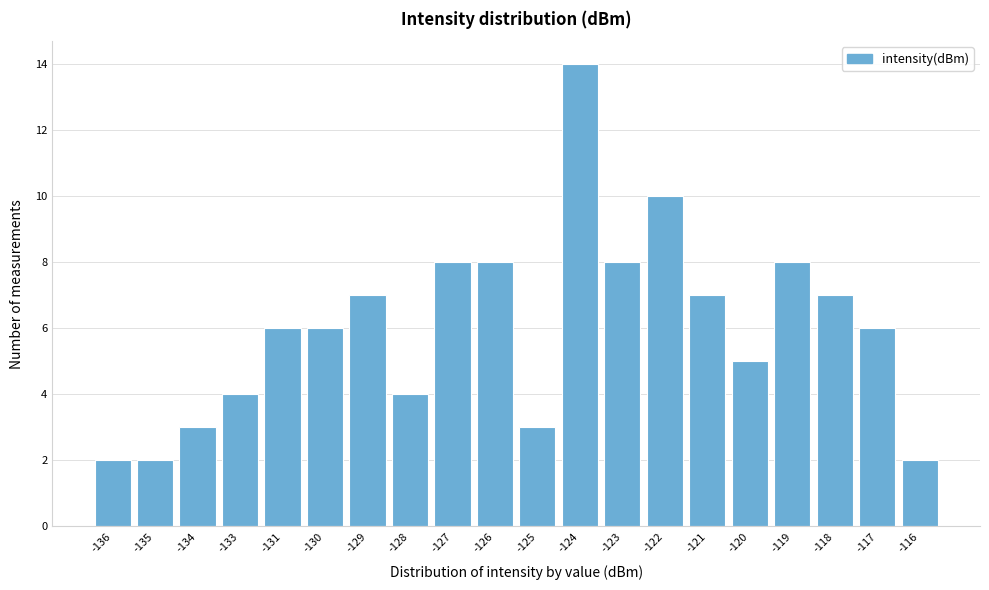

Reading left to right, extract all data points from this chart.

-136=2	-135=2	-134=3	-133=4	-131=6	-130=6	-129=7	-128=4	-127=8	-126=8	-125=3	-124=14	-123=8	-122=10	-121=7	-120=5	-119=8	-118=7	-117=6	-116=2